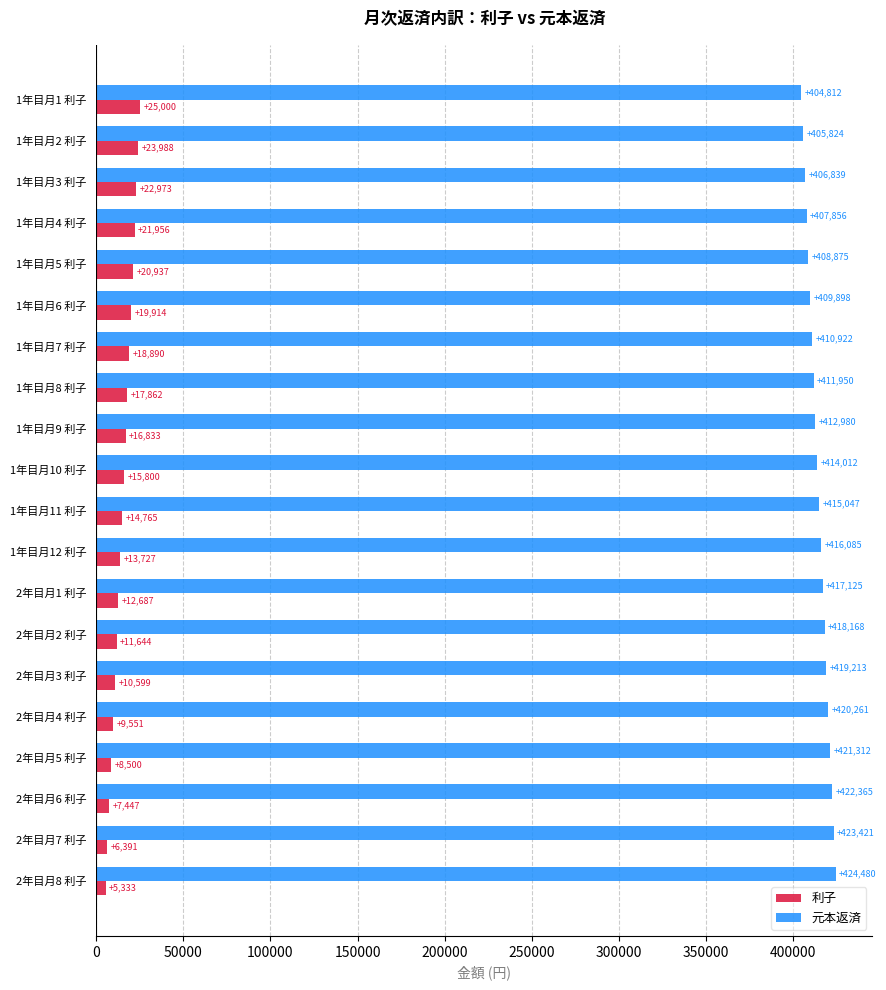

What value does the 元本返済 series have at 1年目月5 利子?

408875.5